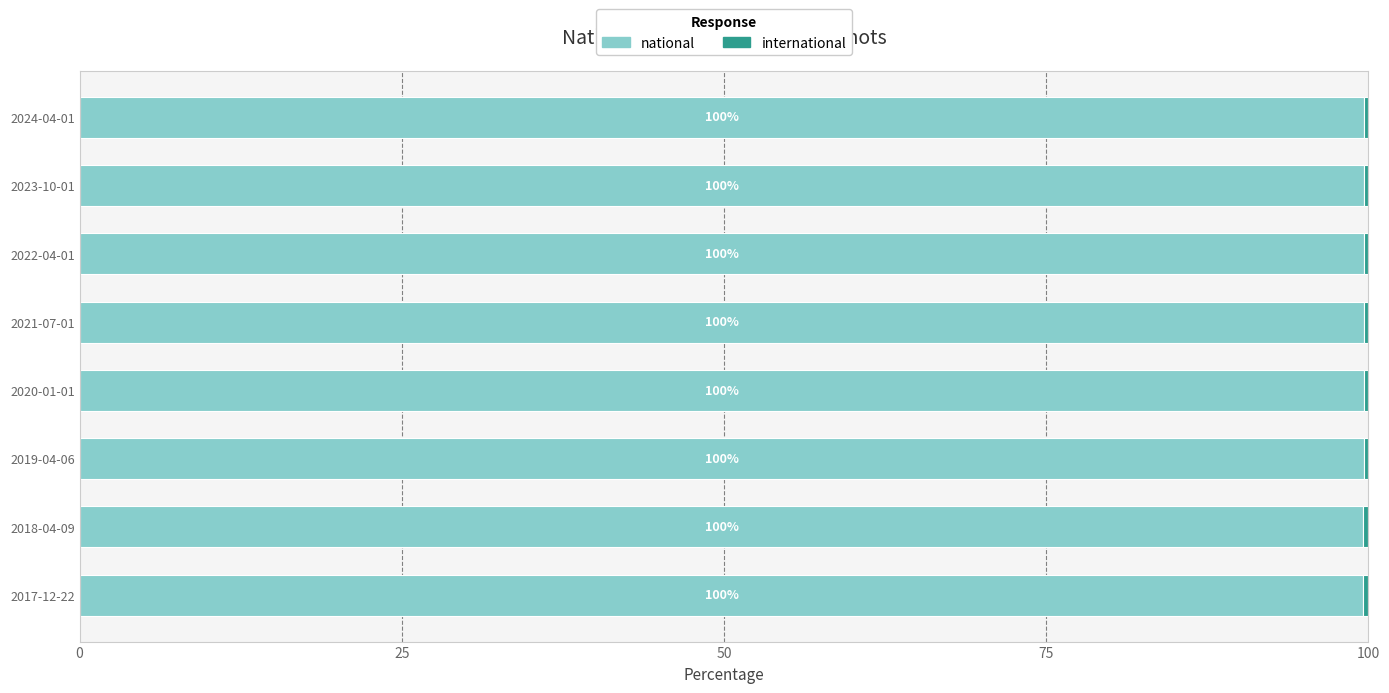

What value does the national series have at 2019-04-06?

99.6